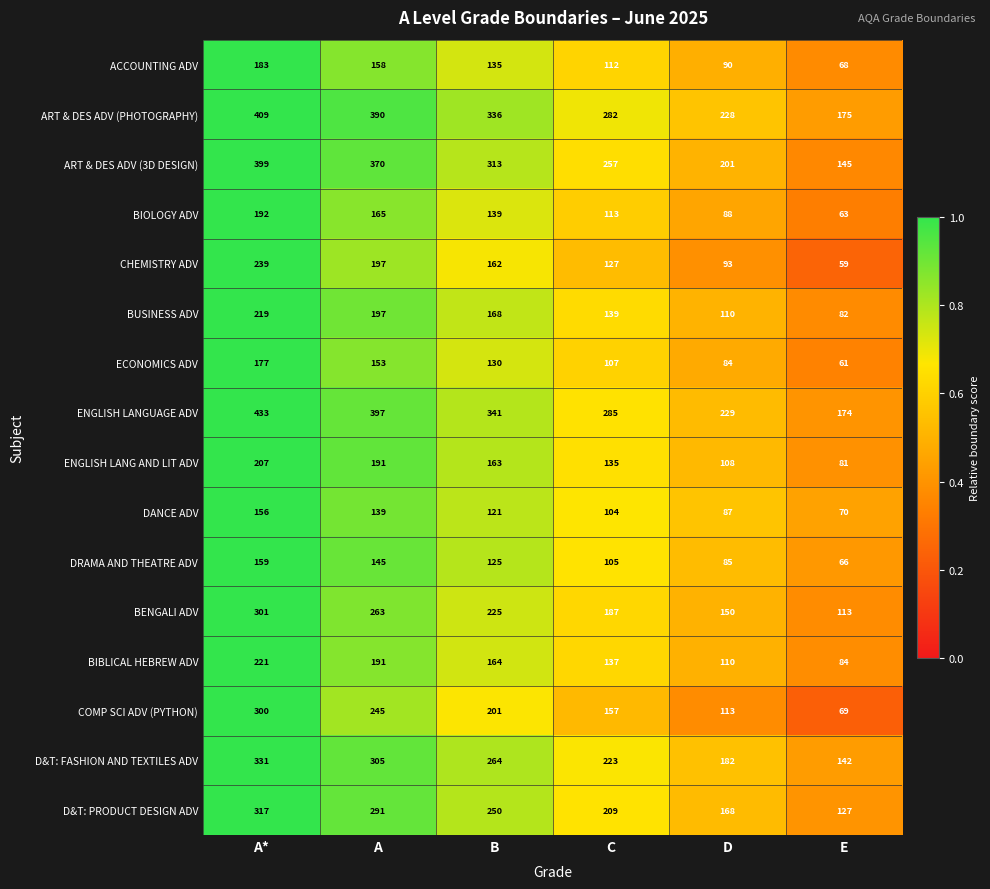

What is the maximum value for BUSINESS ADV?

219